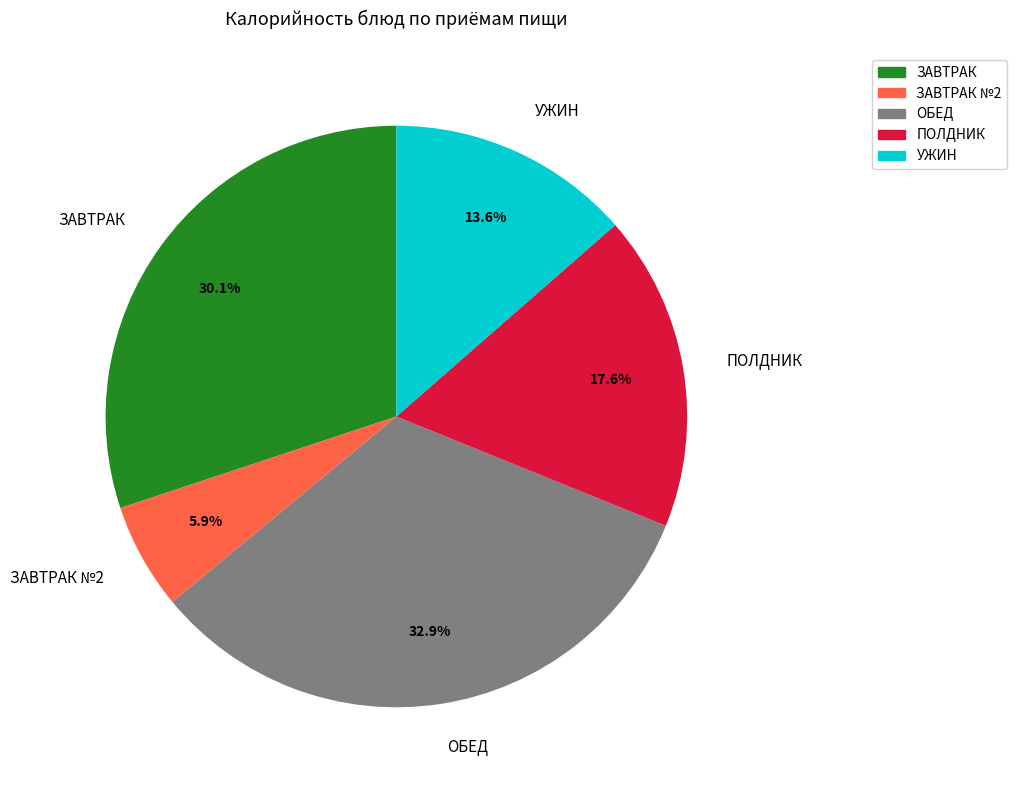

Which has a higher value, УЖИН or ПОЛДНИК?

ПОЛДНИК